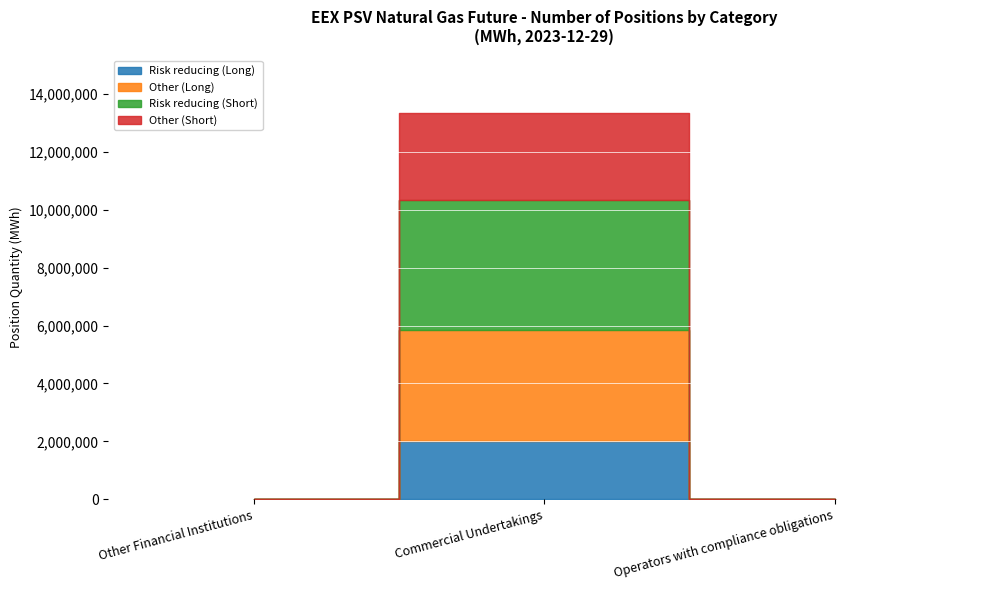

What is the difference between the maximum and second lowest values in the Other (Short) series?

2981064.0